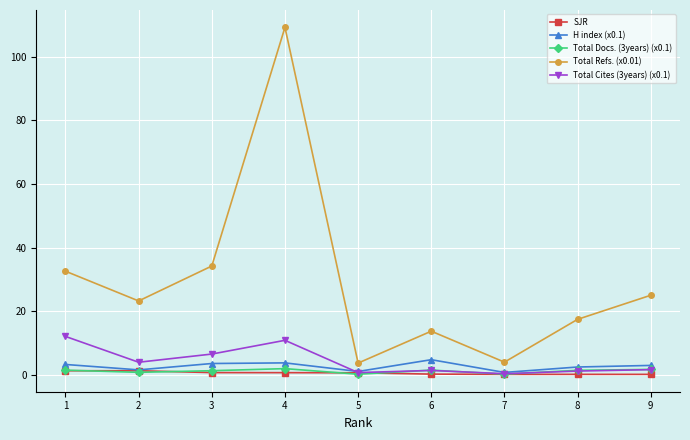

True or false: Total Refs. (x0.01) has more than 2 interior local peaks.

False